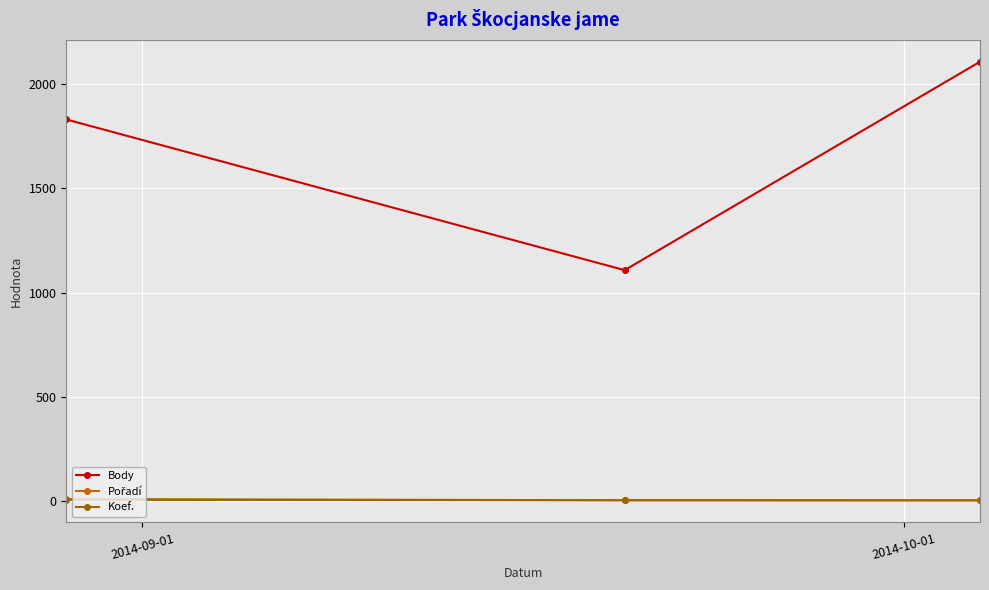

Which series has the largest range (max minus min)?

Body